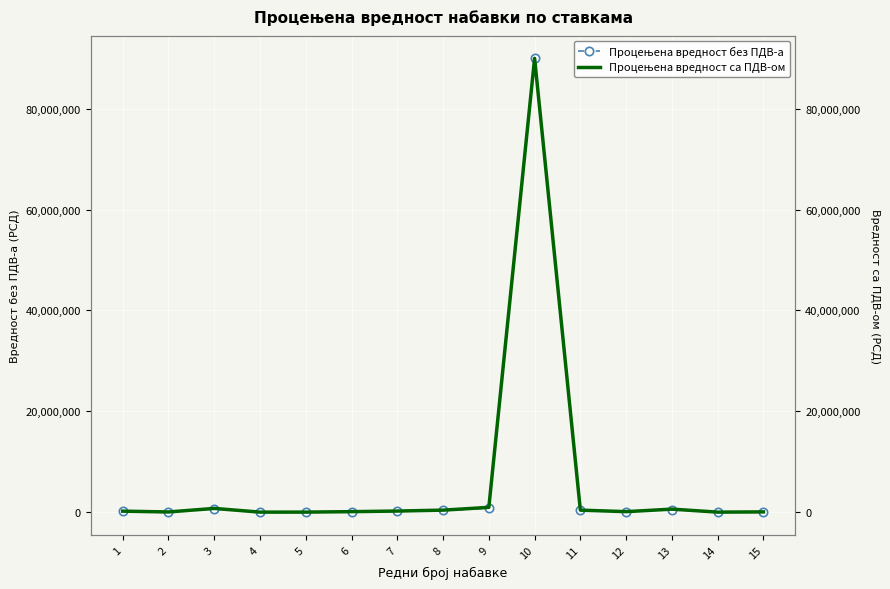

What is the value of the Процењена вредност са ПДВ-ом point at the 8th from the left?

400000.0